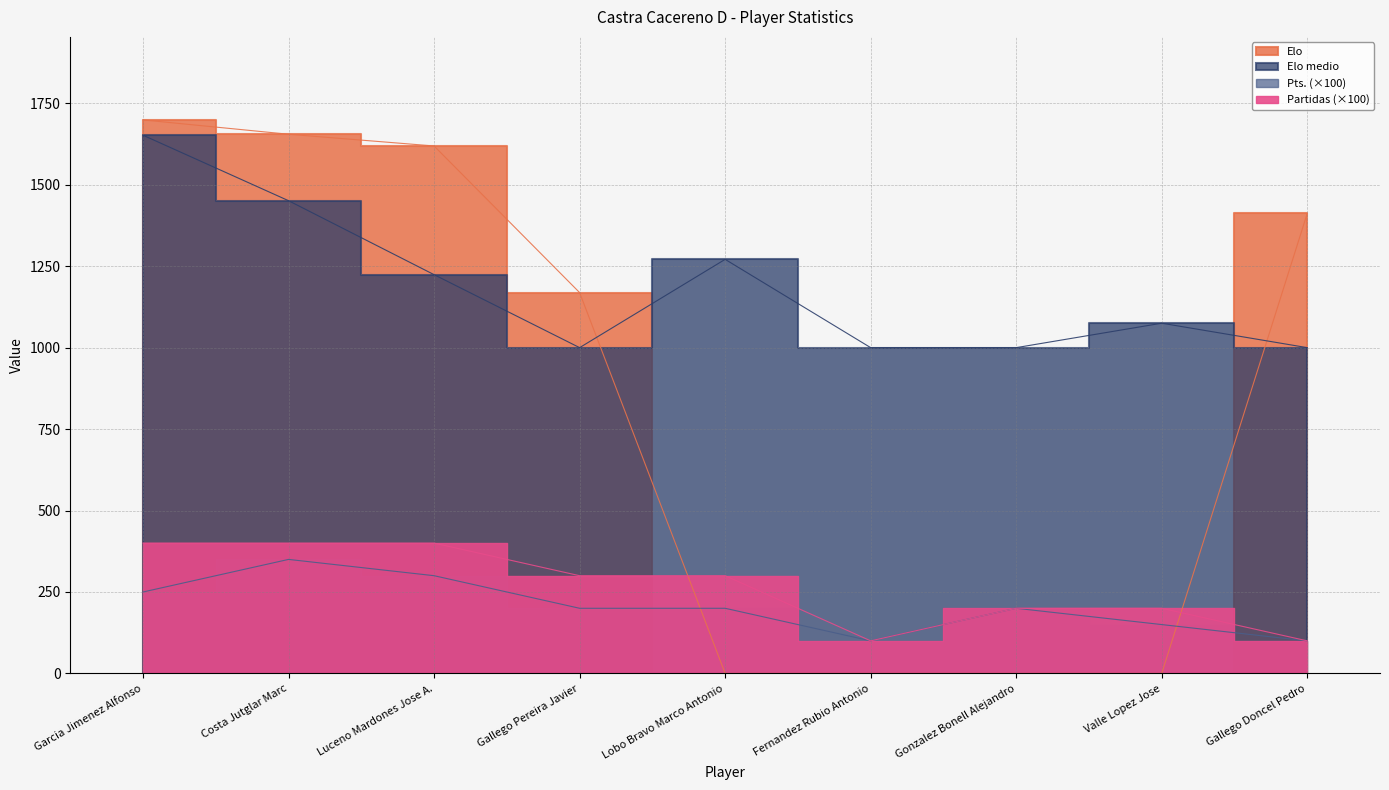

How many times do Pts. and Elo cross each other?

2